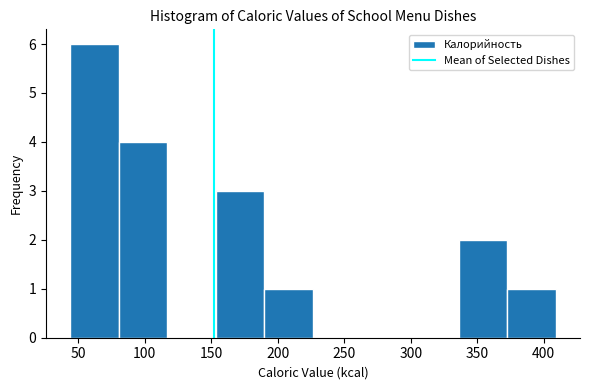

What is the height of the bar covering 372.5 to 409.0 on the x-axis? Neither the bar edges nor the heights are printed on the chart, so give them approximately, as read against the axes.

1